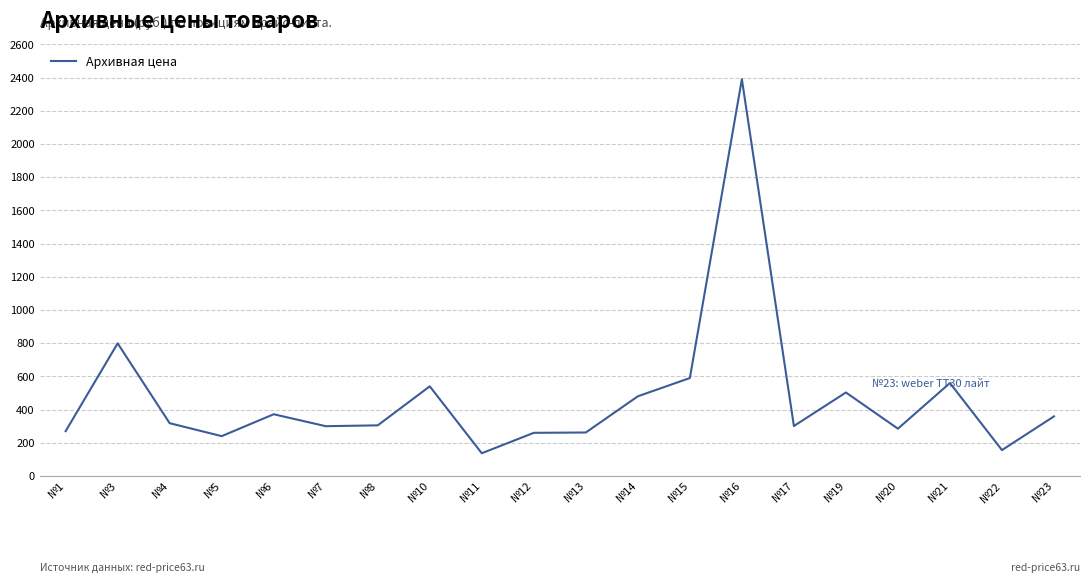

Which label corresponds to the largest value in the chart?

№16